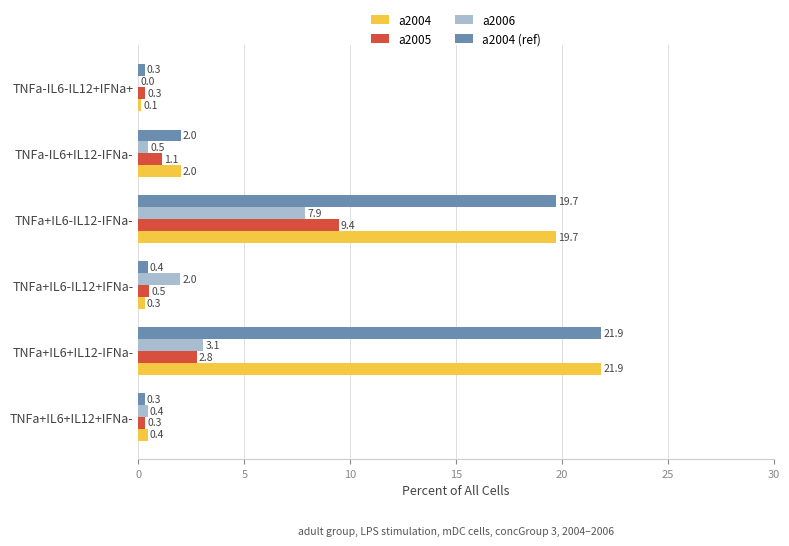

At which label is a2004 (ref) closest to 11?

TNFa+IL6-IL12-IFNa-